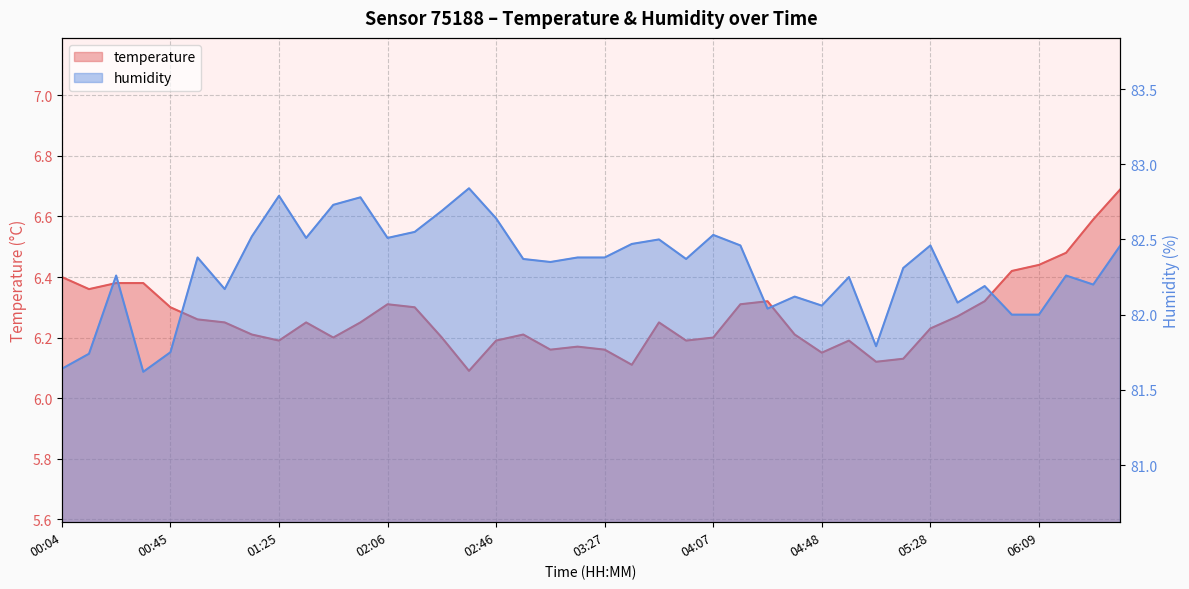

Where is humidity nearest to the value 82?

05:59